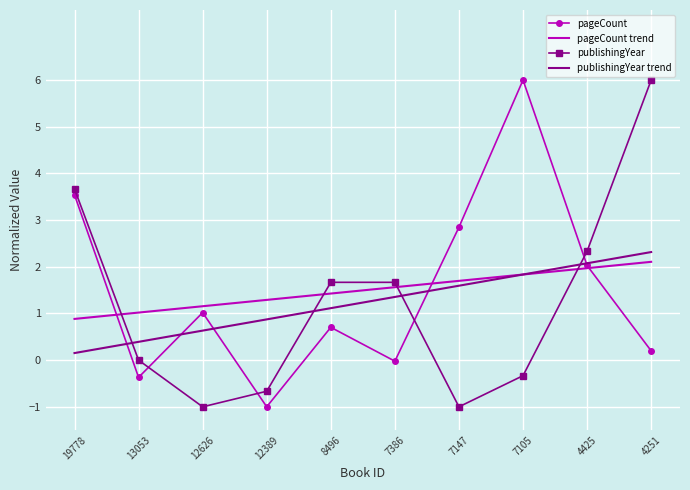

In pageCount, how many points are higher than both neighbors (excluding endpoints)?

3